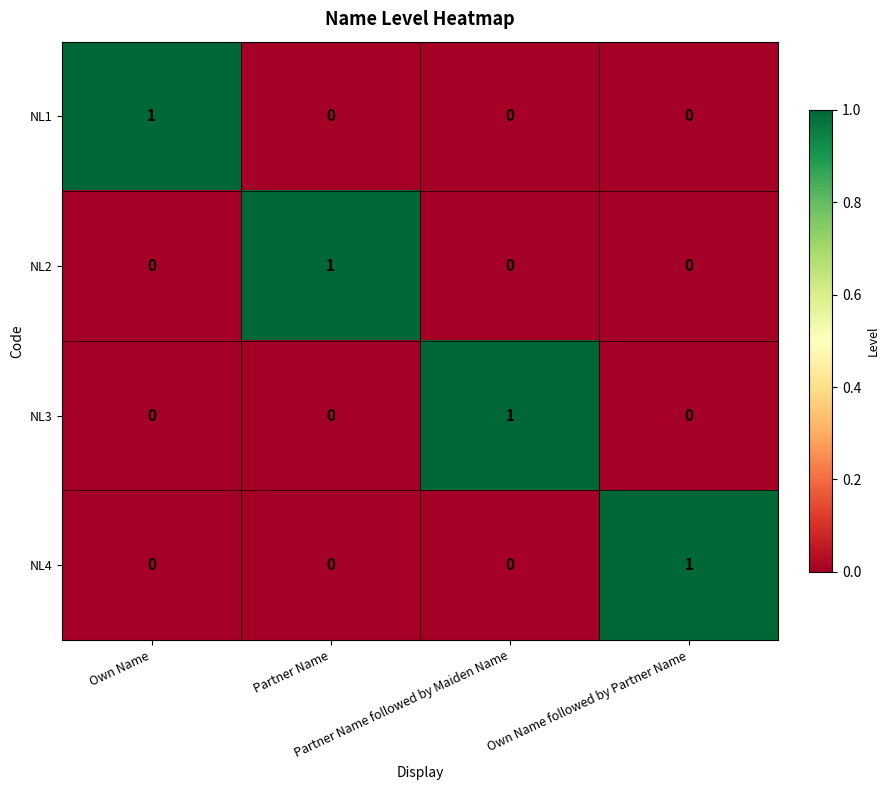

Count the NL2 values in the range 0 to 1.

4